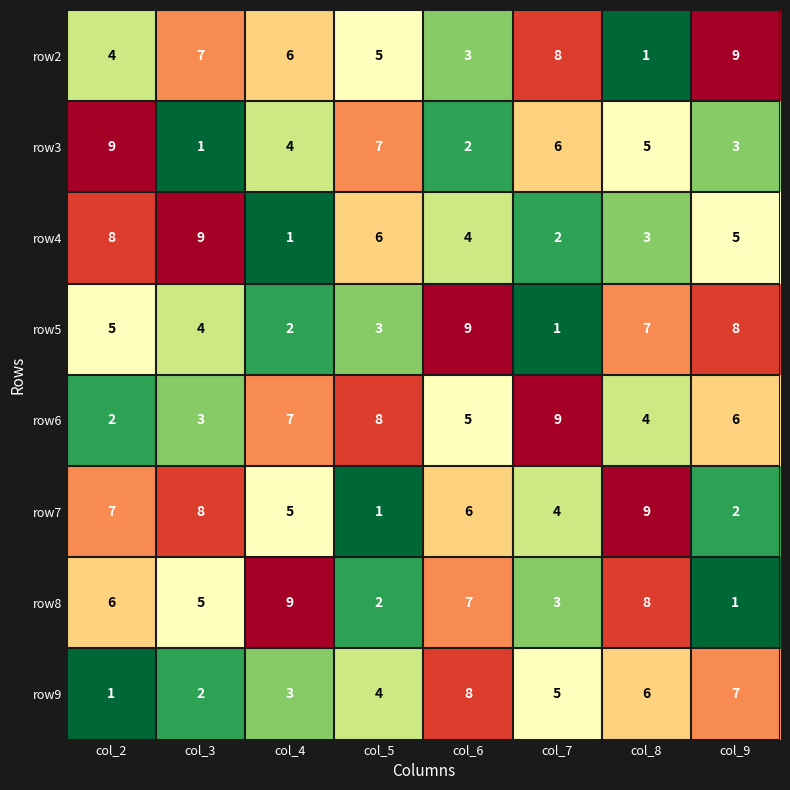

At which label is row2 closest to 5?

col_5